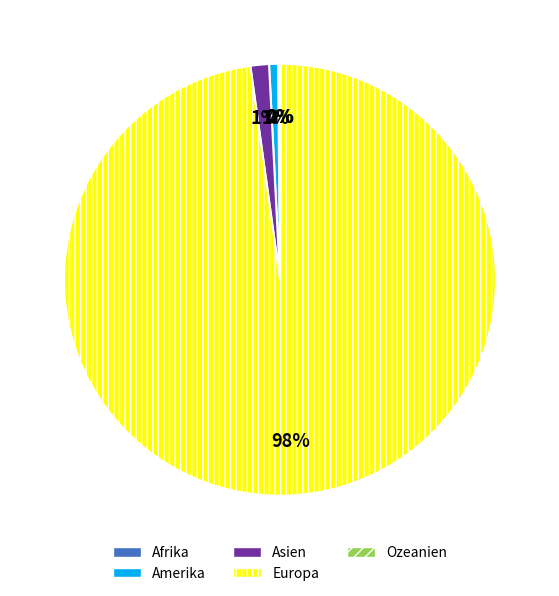

Is there a majority slice in this chart?

Yes